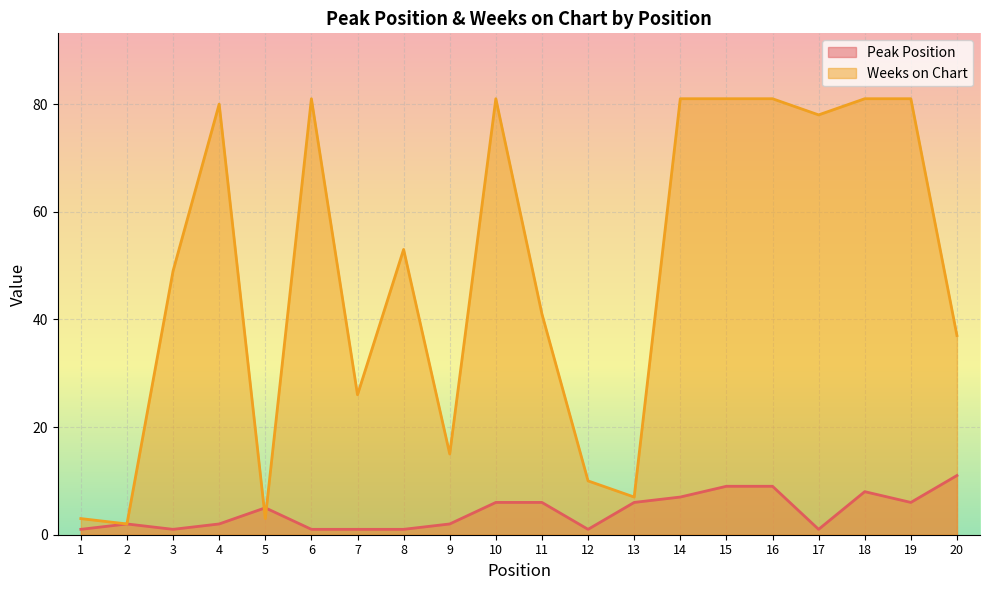

Which series ends up on top after the final intersection of Weeks on Chart and Peak Position?

Weeks on Chart